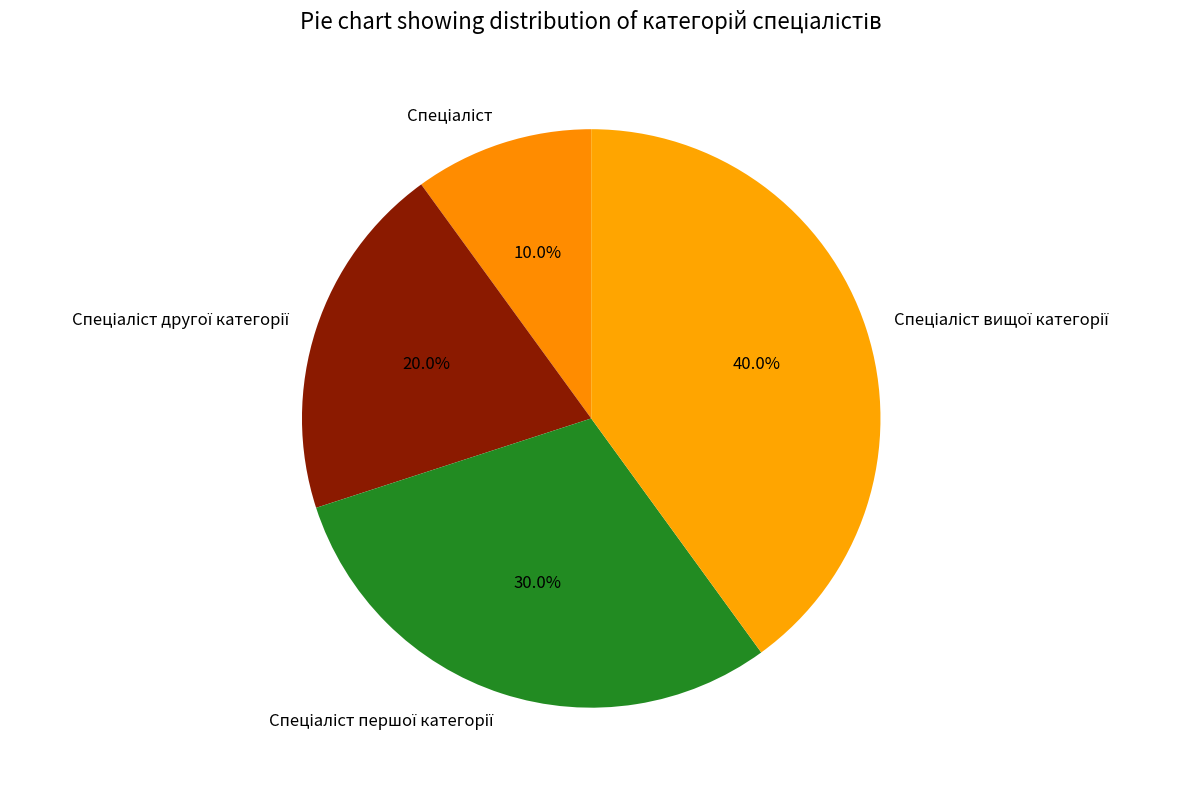

Count the number of slices in the pie.

4